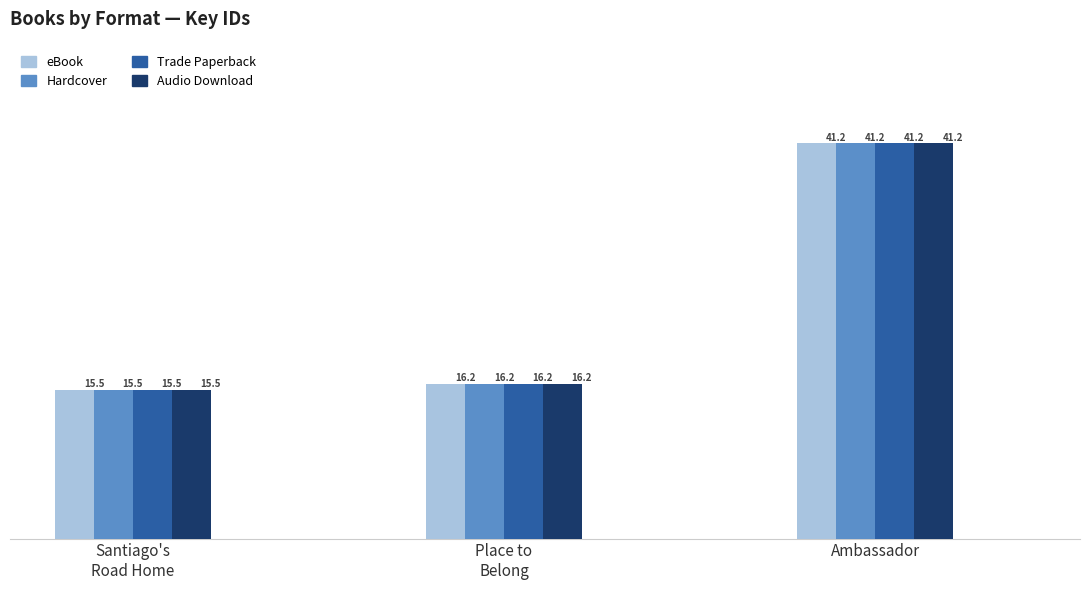

What is the difference between the Trade Paperback values at Santiago's
Road Home and Ambassador?

25.7